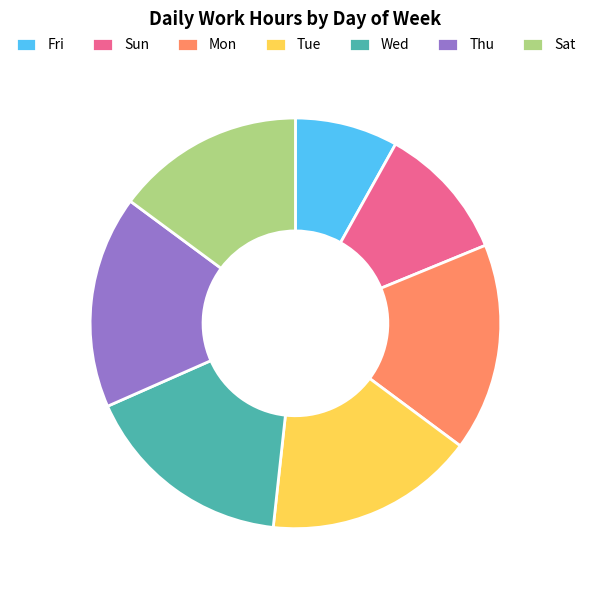

Which has a higher value, Sat or Mon?

Mon